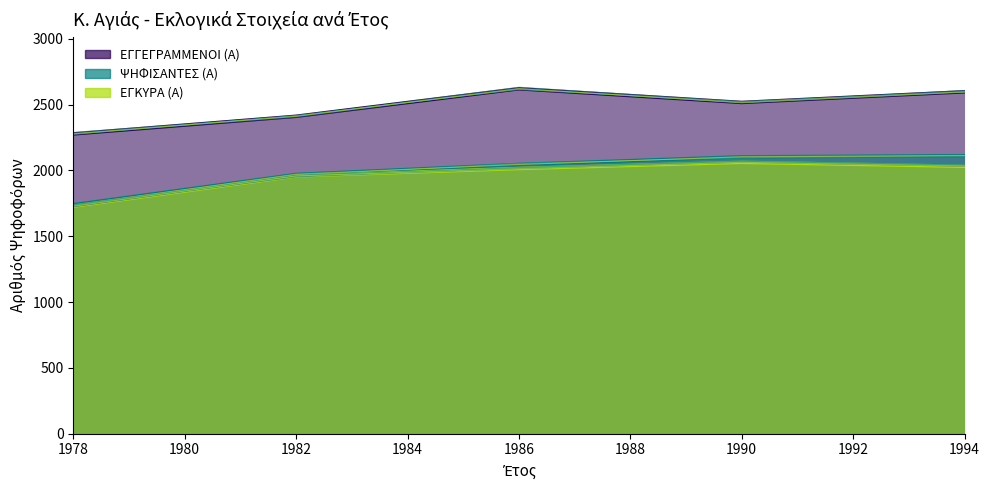

How many values in the ΕΓΚΥΡΑ (Α) series exceed 2014?

2